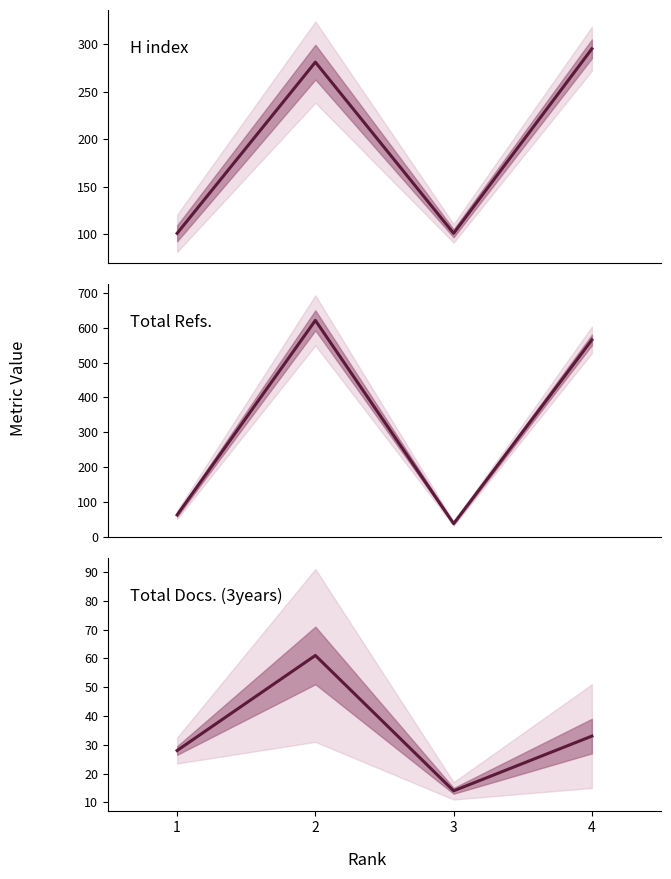

How many values in the H index series exceed 281?

1